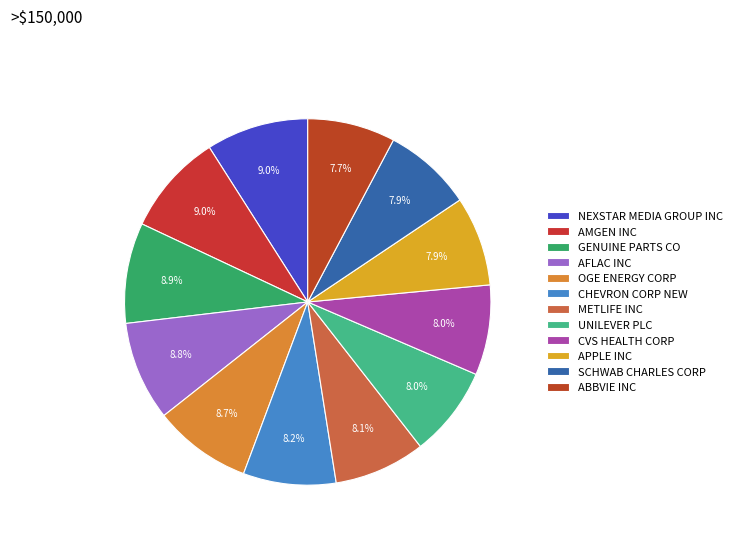

Is there any slice that represents more than half of the pie?

No